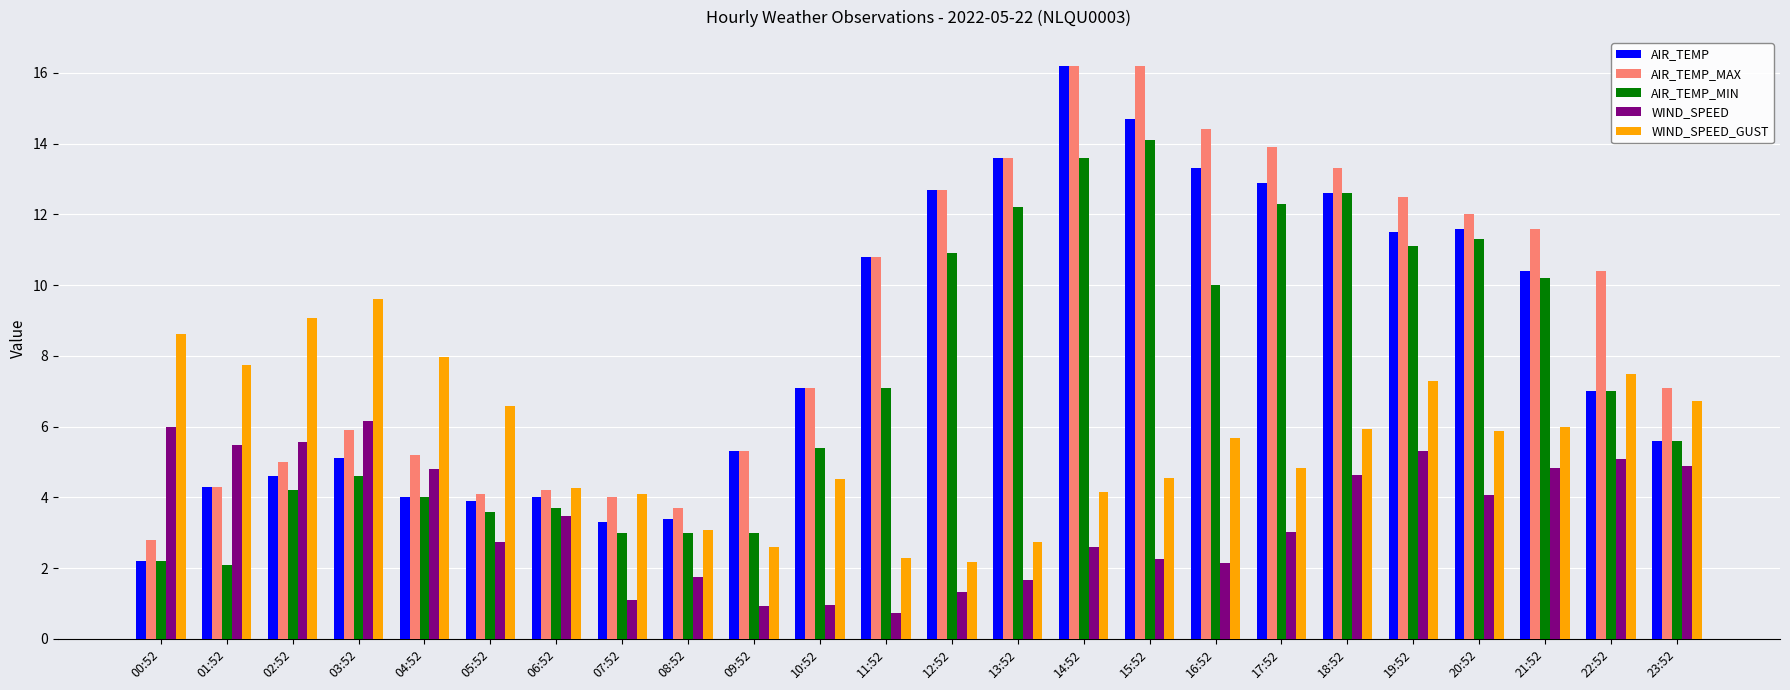

What is the label of the 8th bar from the right?

16:52